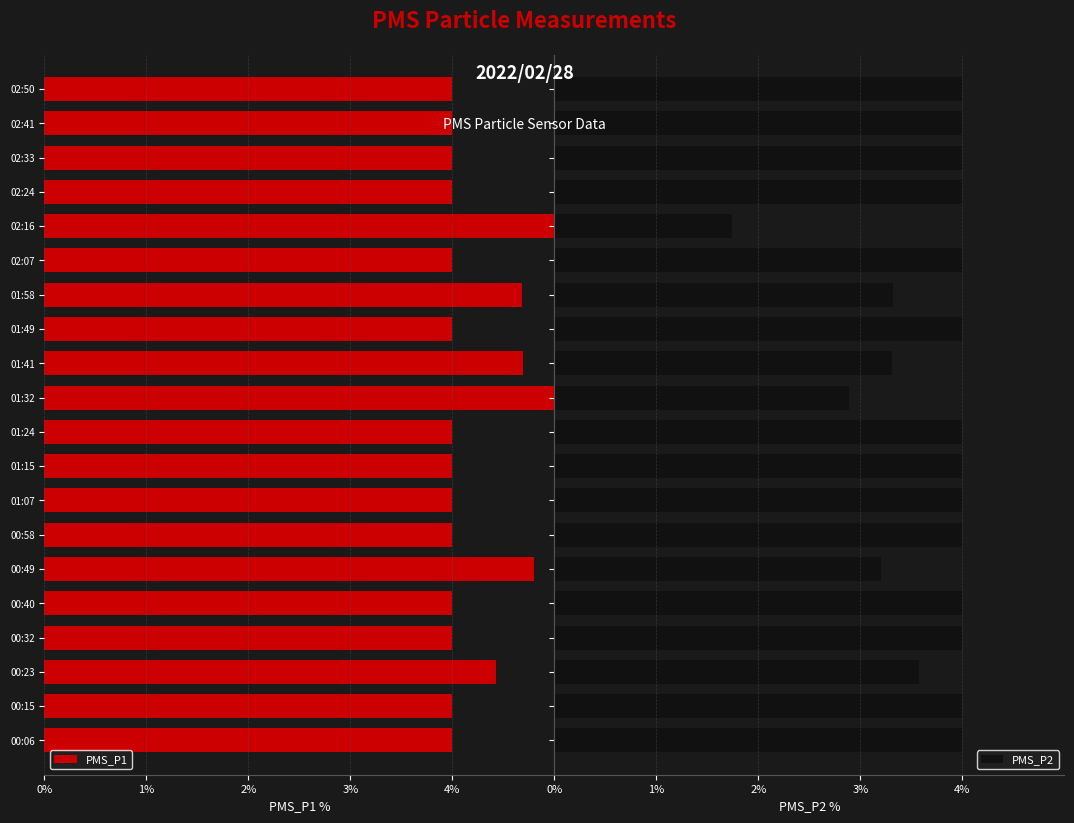

What is the value of the PMS_P2 bar at the 19th from the left?

4.0